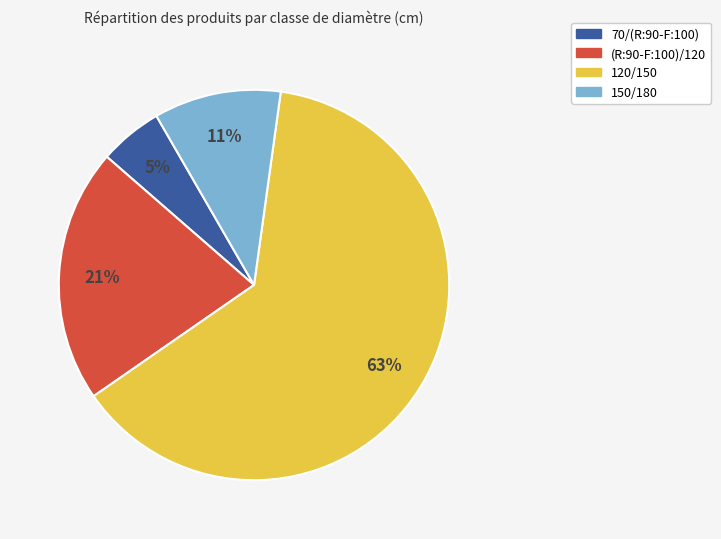

To the nearest percent, what portion does 70/(R:90-F:100) represent?

5%